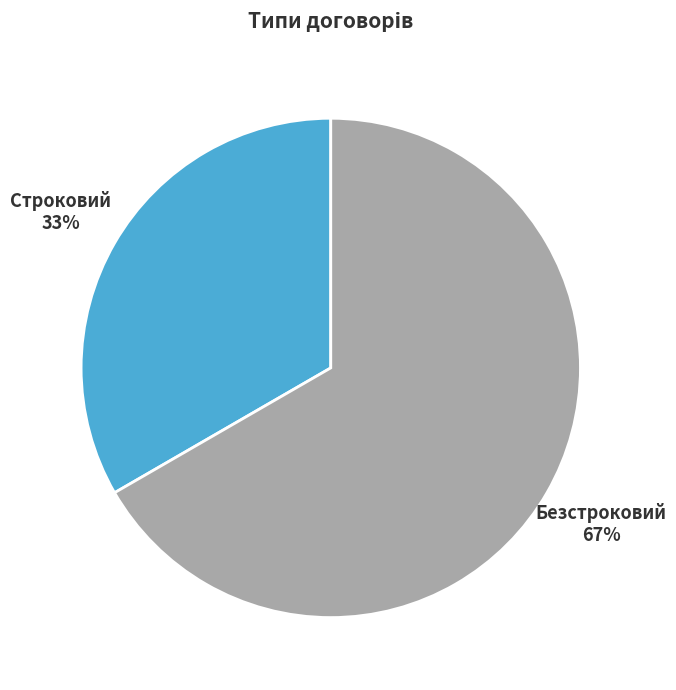

Combined, do Строковий and Безстроковий account for over 50%?

Yes